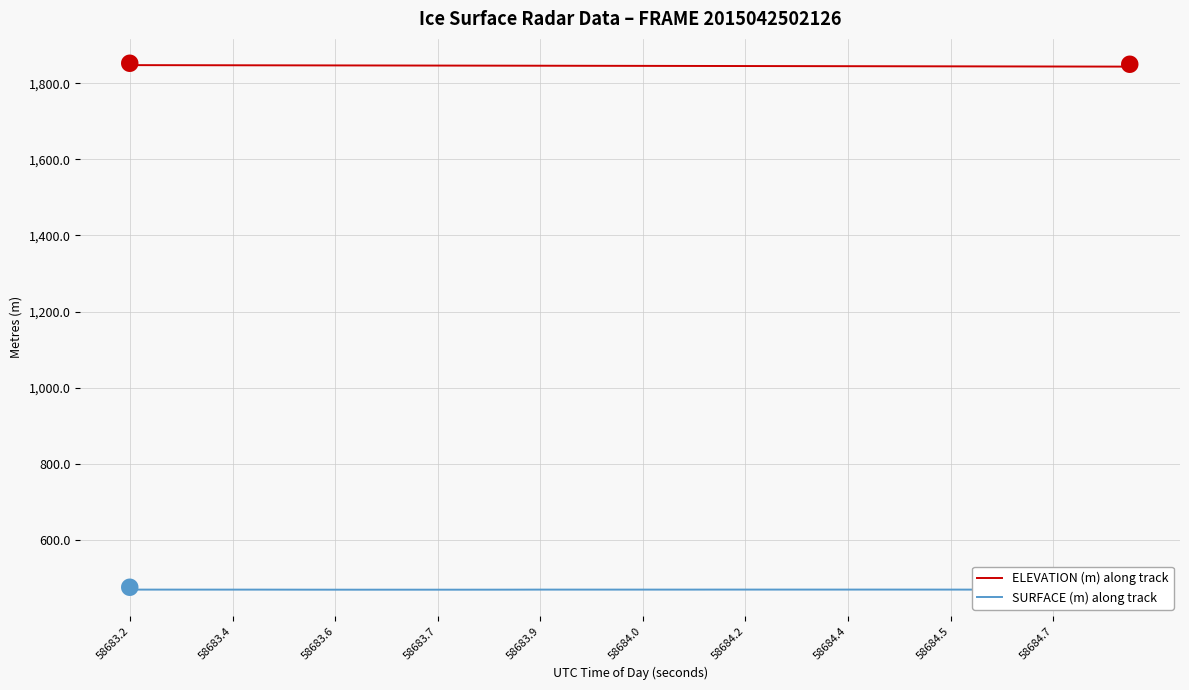

True or false: SURFACE (m) along track and ELEVATION (m) along track intersect in this chart.

False